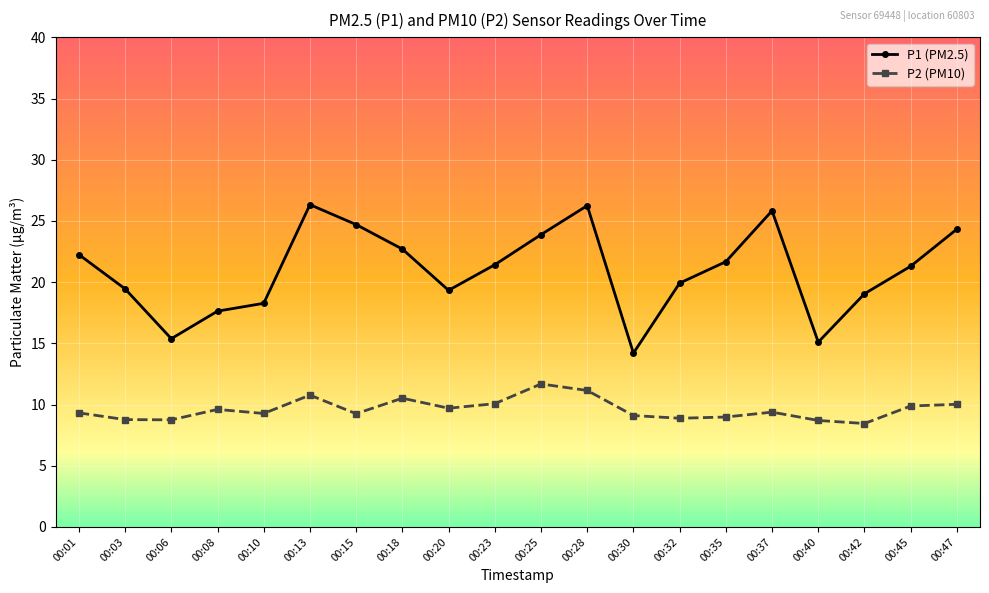

True or false: P2 (PM10) and P1 (PM2.5) cross at least once.

False